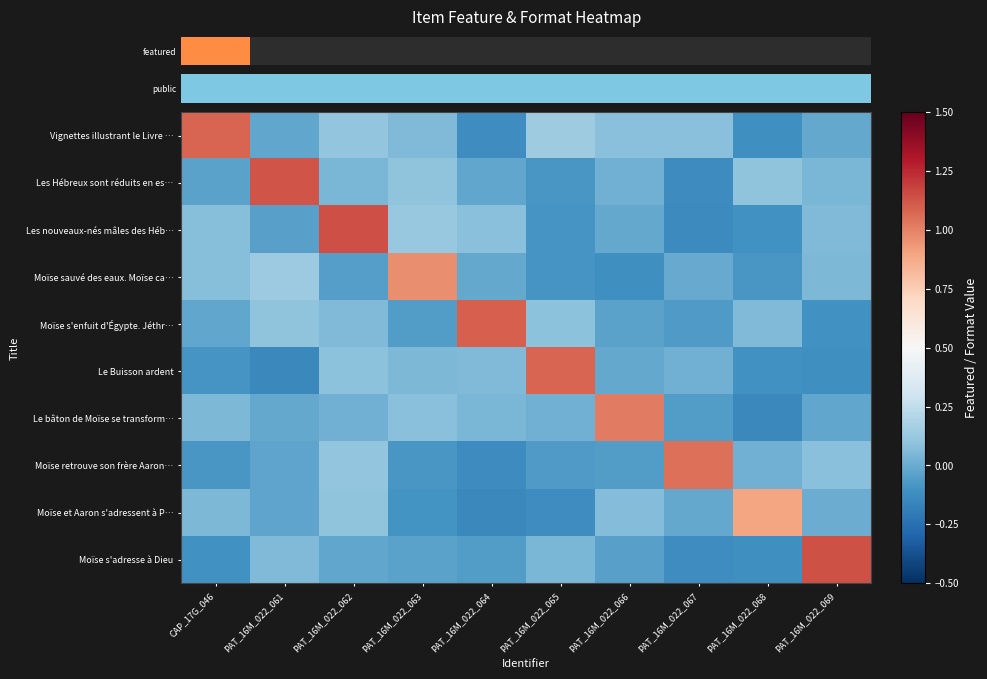

At which category does the chart reach its minimum across all series?

PAT_16M_022_061